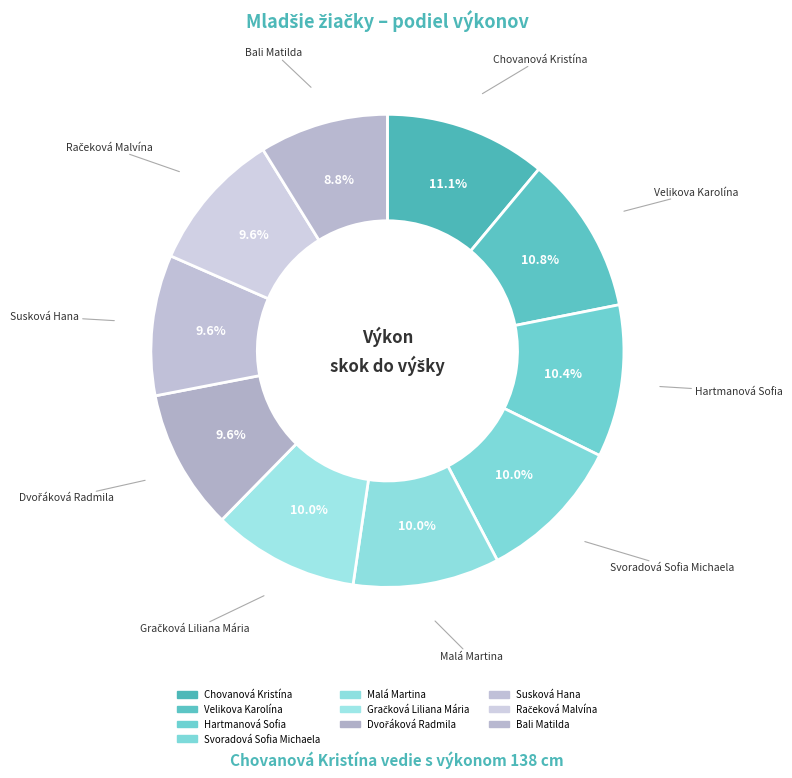

How many segments does this pie chart have?

10